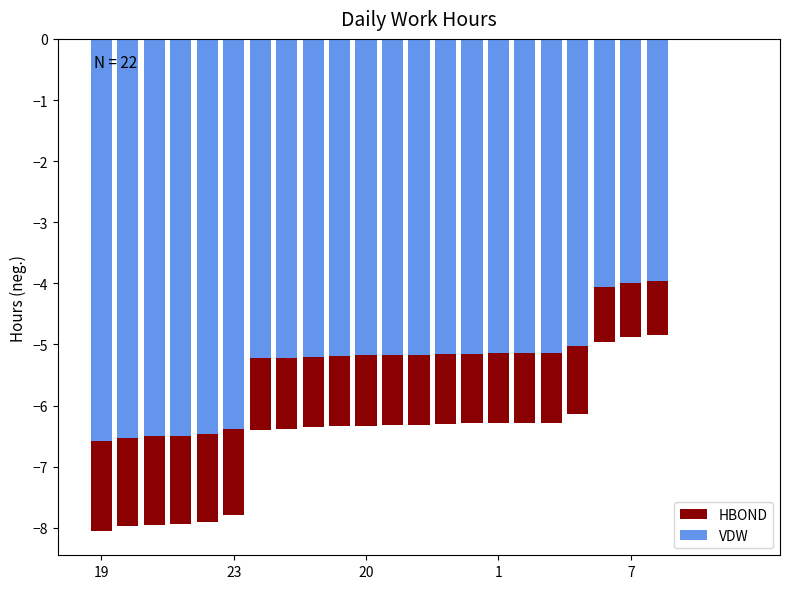

At which label does Low (deeper) reach its minimum?

19